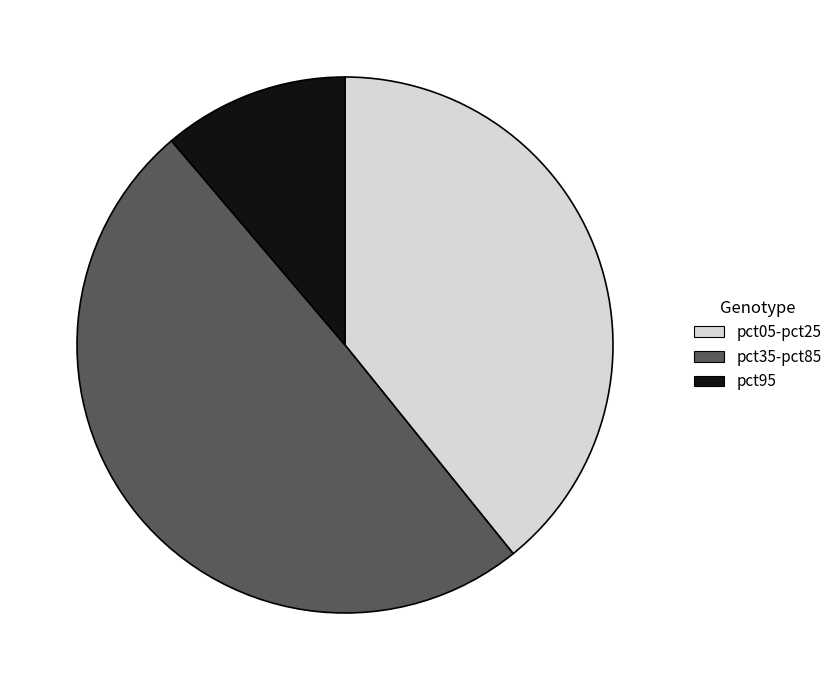

Combined, do pct05-pct25 and pct95 account for over 50%?

Yes